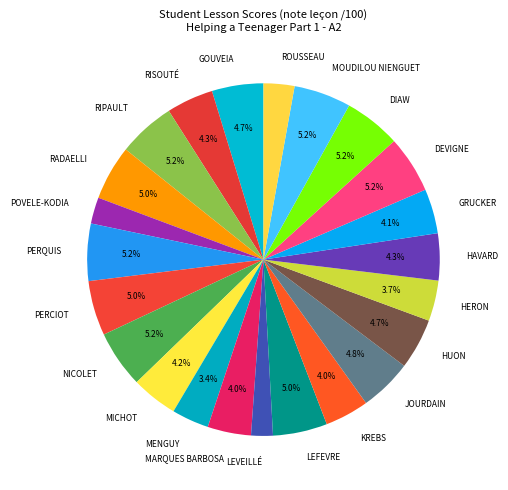

To the nearest percent, what is the difference between the LEVEILLÉ and GRUCKER slice percentages?

2%